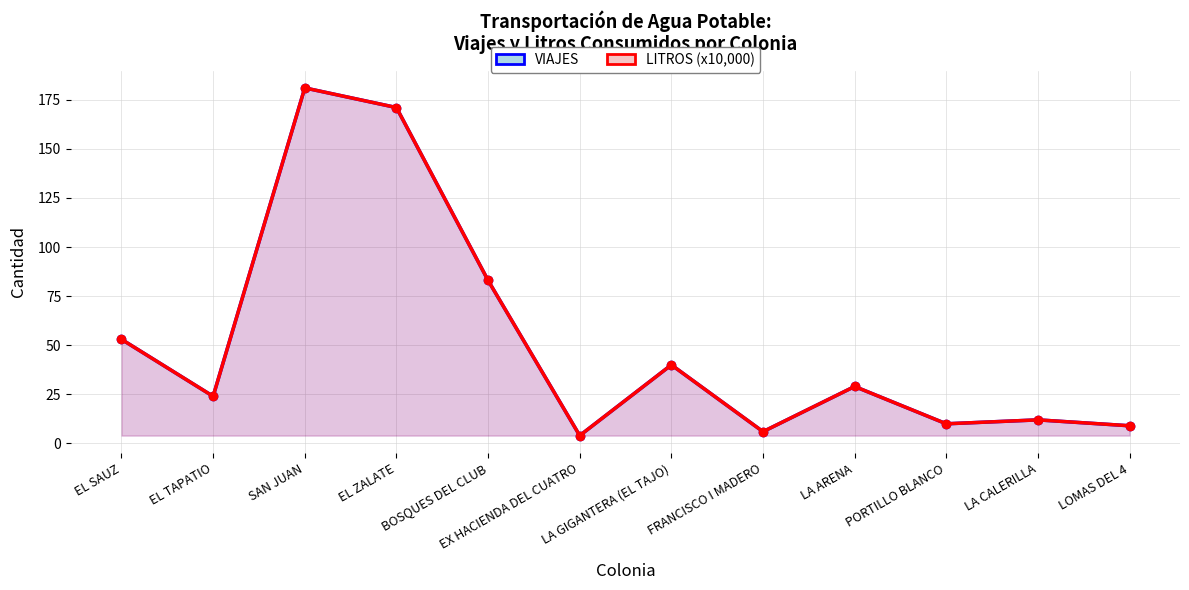

At which label does LITROS (x10,000) reach its minimum?

EX HACIENDA DEL CUATRO